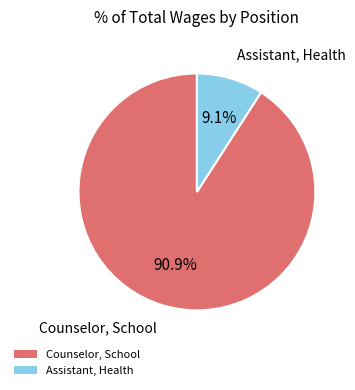

True or false: Counselor, School accounts for 84% of the total.

False